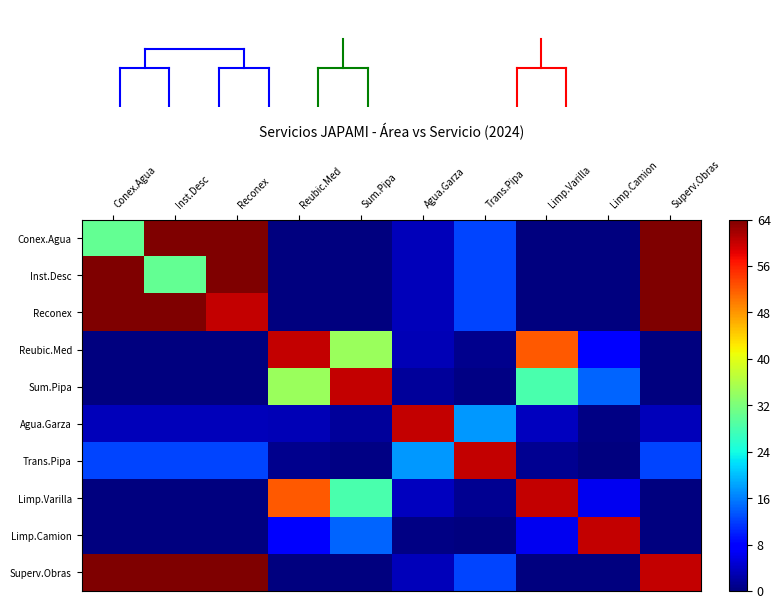

Which series has the largest total across all categories?

Reconex